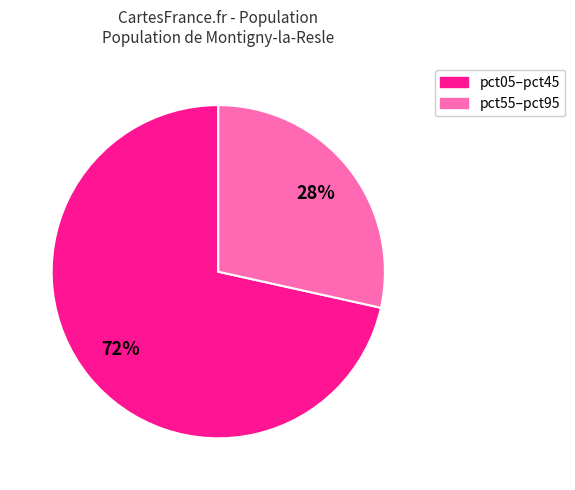

Does any single category account for the majority?

Yes